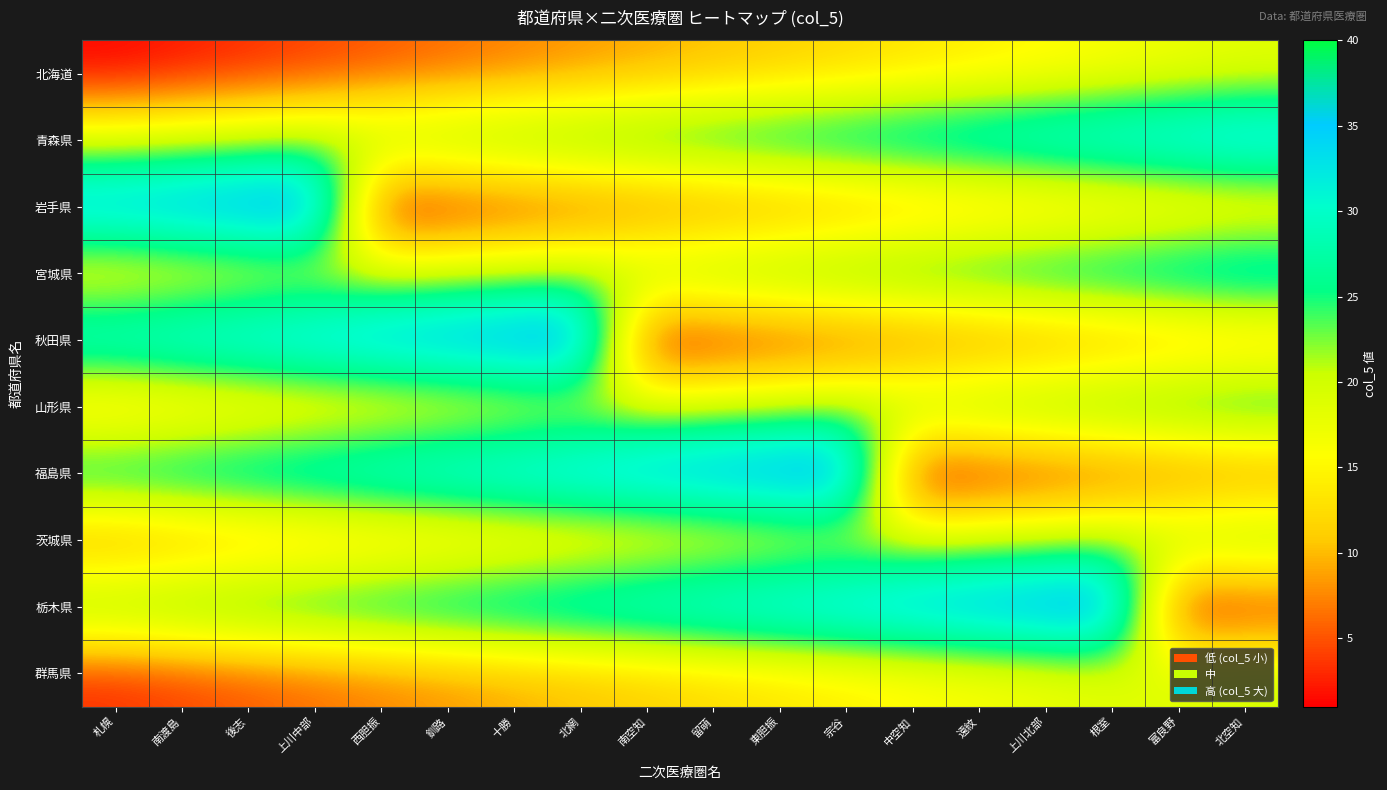

At which category does the chart reach its peak across all series?

上川中部